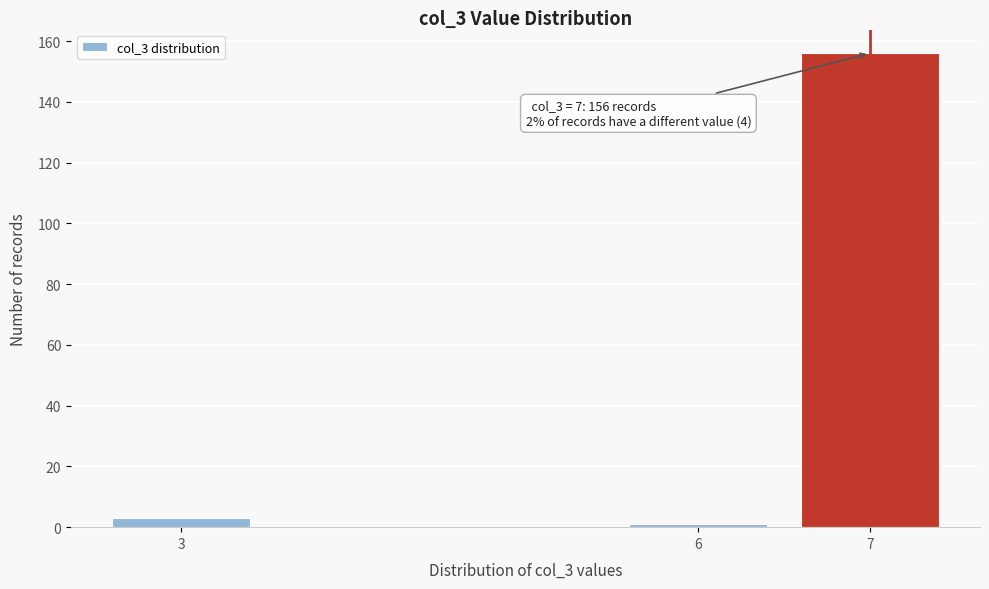

Reading left to right, what are all the values shown in this chart?

3	1	156